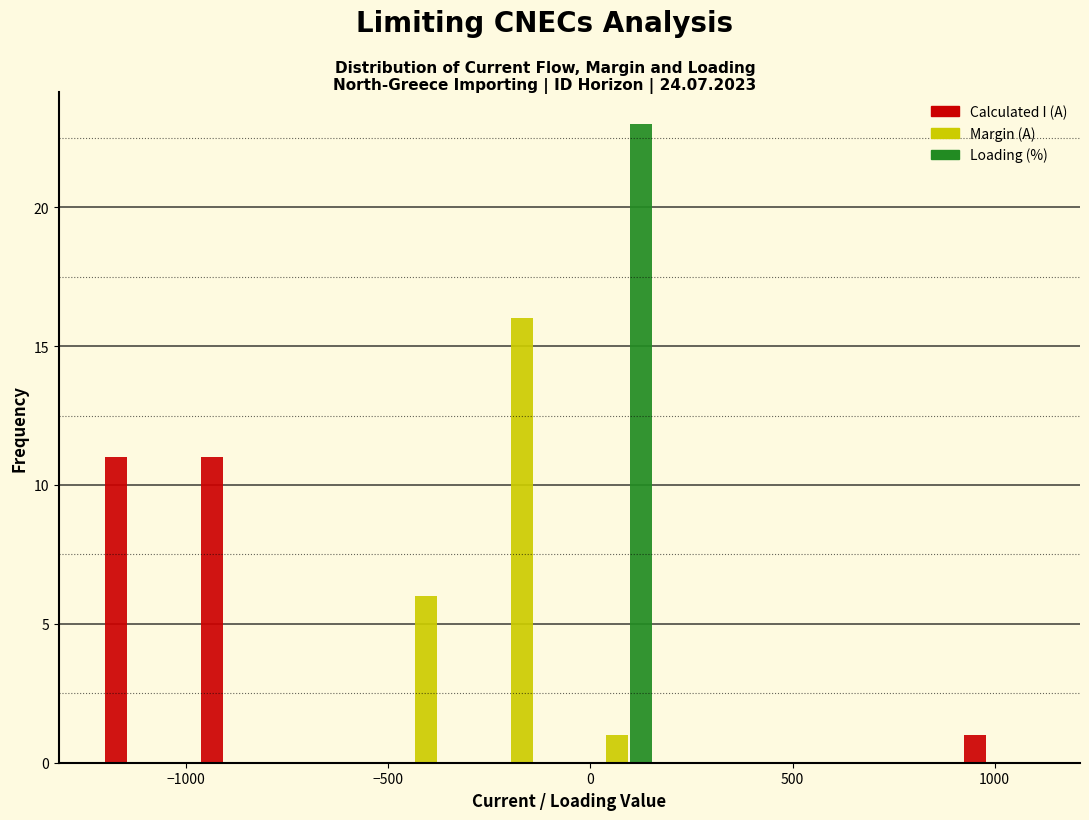

Reading left to right, transcribe this chart: for each range on the x-axis, give the height of each series' bar. Neither the bar edges nor the heights are printed on the chart, so give them approximately, as read against the axes.

-1250 to -1000: Calculated I (A)=11	Margin (A)=0	Loading (%)=0
-1000 to -750: Calculated I (A)=11	Margin (A)=0	Loading (%)=0
-750 to -500: Calculated I (A)=0	Margin (A)=0	Loading (%)=0
-500 to -300: Calculated I (A)=0	Margin (A)=6	Loading (%)=0
-300 to -50: Calculated I (A)=0	Margin (A)=16	Loading (%)=0
-50 to 200: Calculated I (A)=0	Margin (A)=1	Loading (%)=23
200 to 400: Calculated I (A)=0	Margin (A)=0	Loading (%)=0
400 to 650: Calculated I (A)=0	Margin (A)=0	Loading (%)=0
650 to 900: Calculated I (A)=0	Margin (A)=0	Loading (%)=0
900 to 1150: Calculated I (A)=1	Margin (A)=0	Loading (%)=0